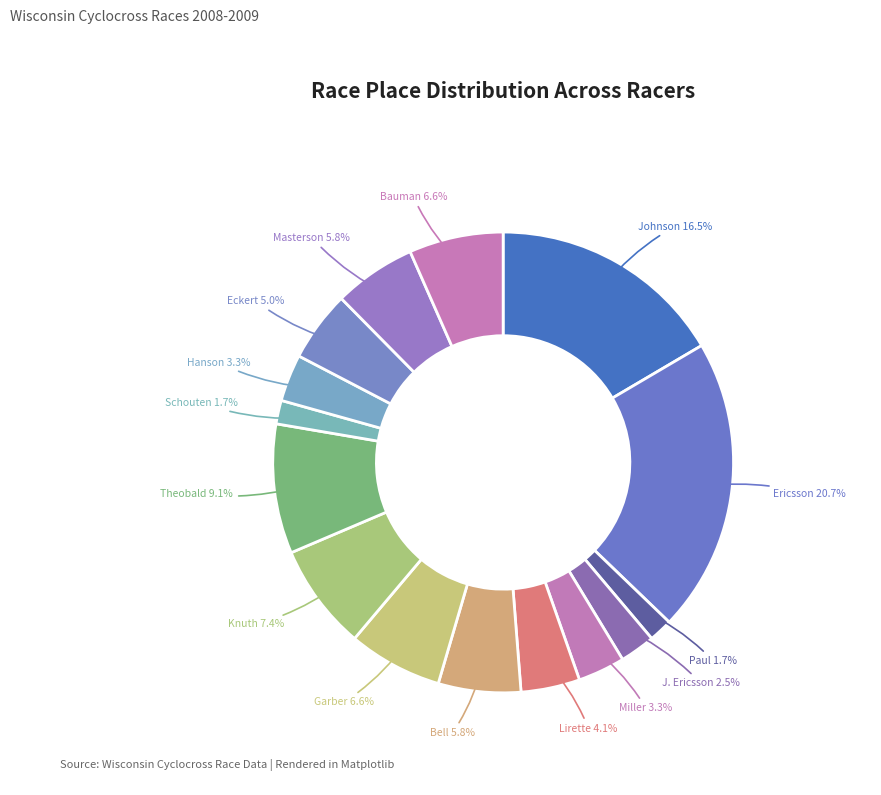

Count the number of slices in the pie.

15